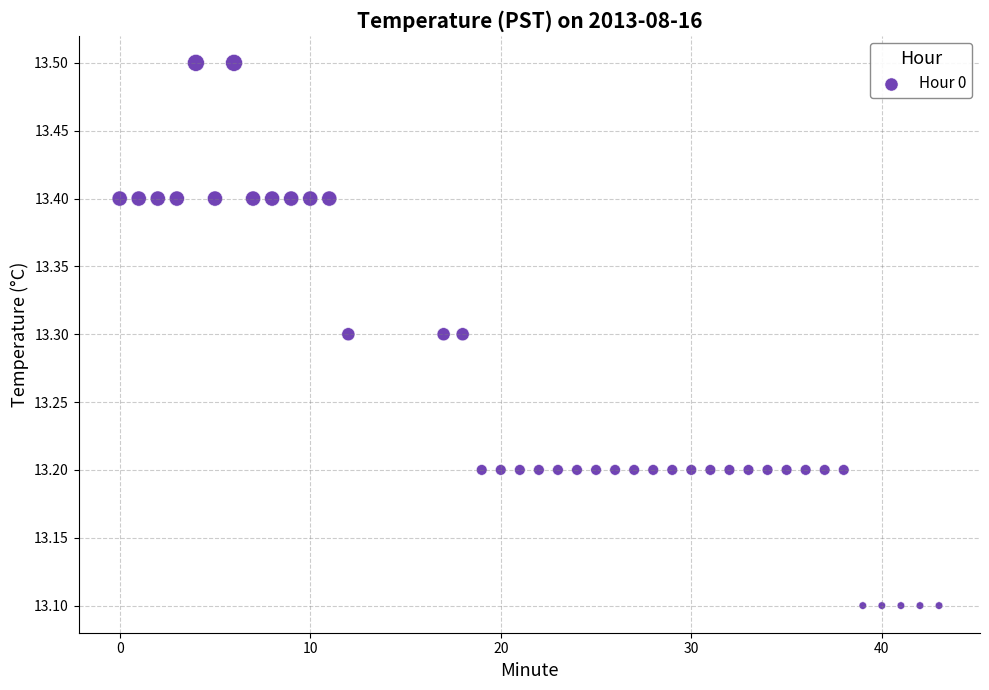

What is the range of Y values (max minus min)?

0.4